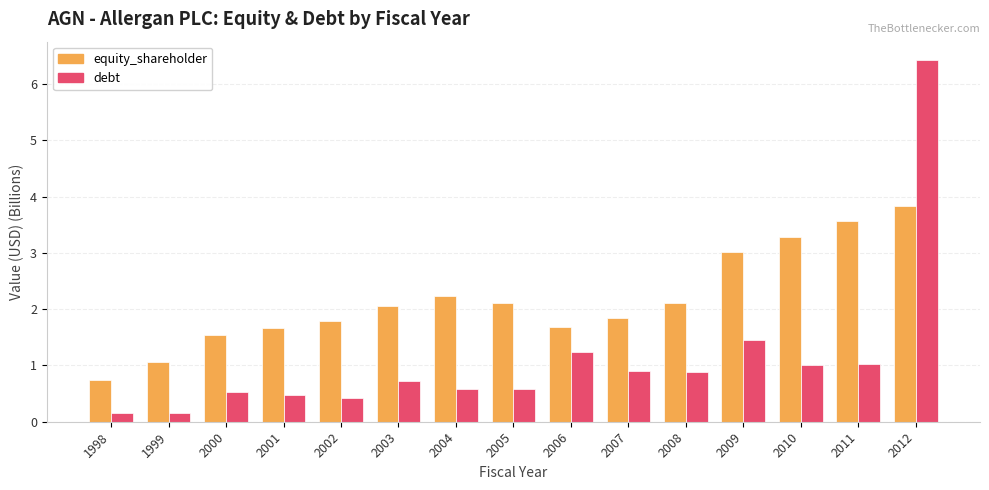

Which category has the highest value in the equity_shareholder series?

2012